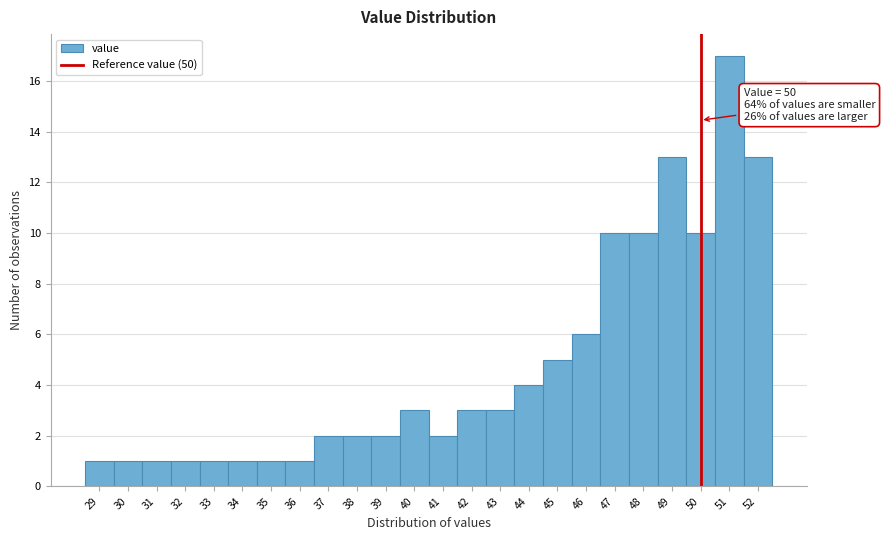

Which range on the x-axis has the tallest bar?

50.5 to 51.5